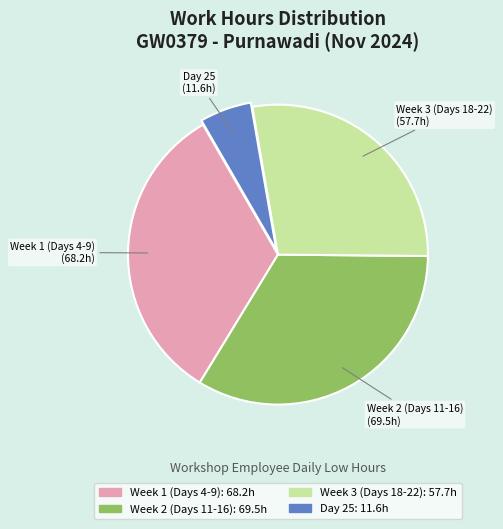

Does any single category account for the majority?

No